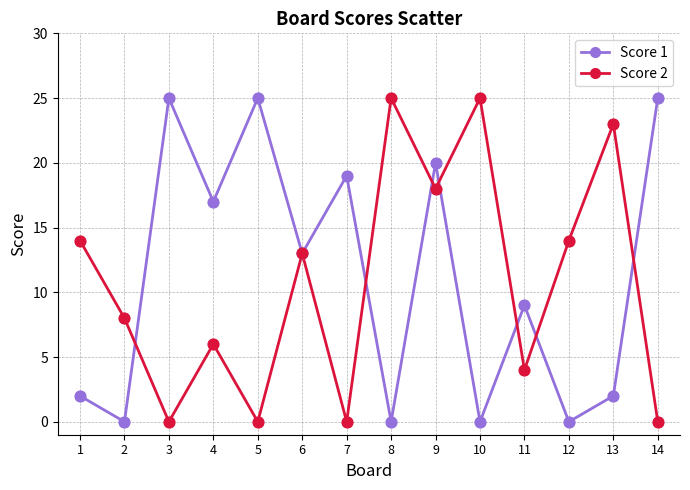

What is the difference between the highest and lowest values at 10?

25